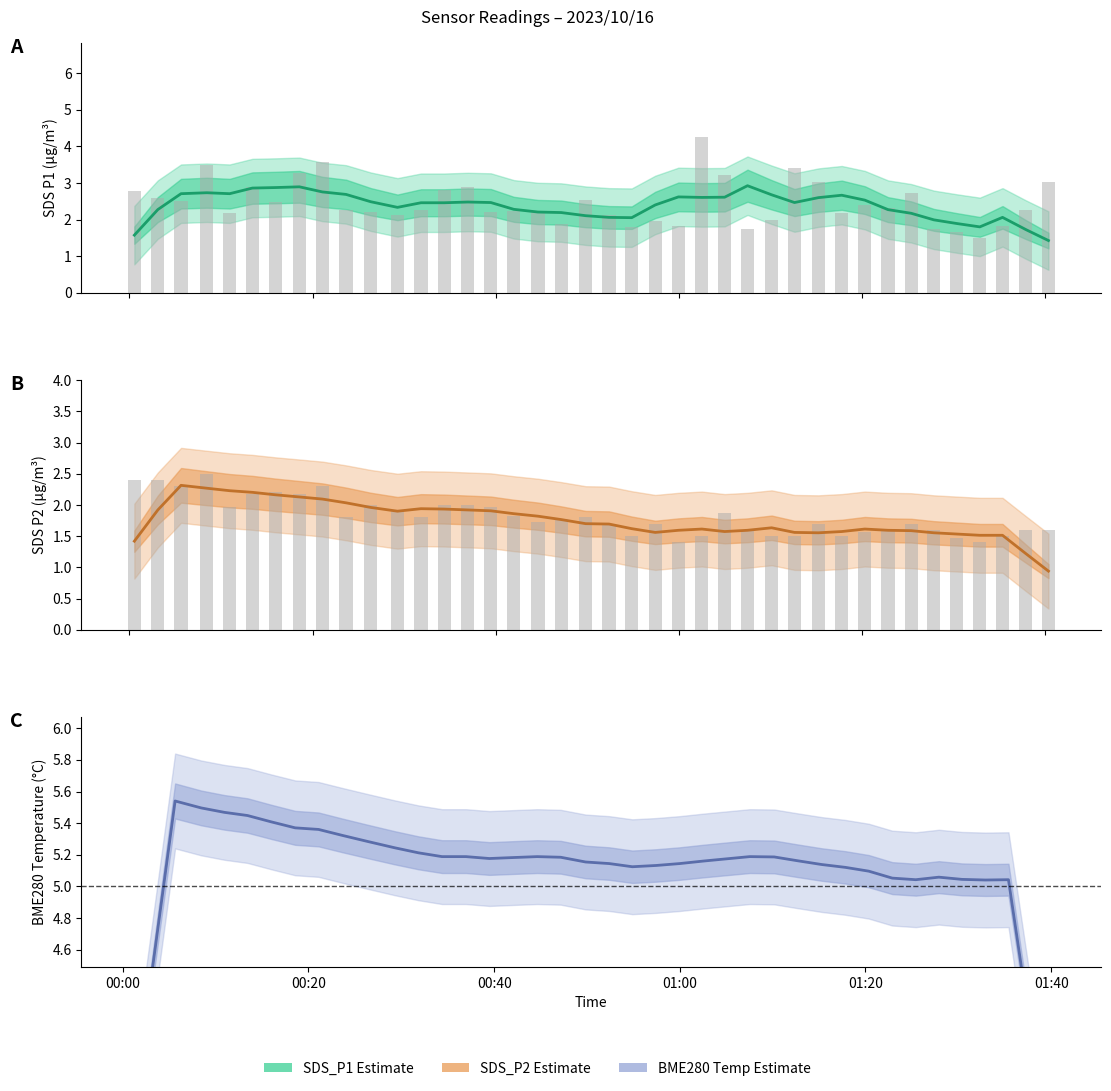

What is the difference between the second highest and second lowest values in the SDS_P1 raw series?

1.9